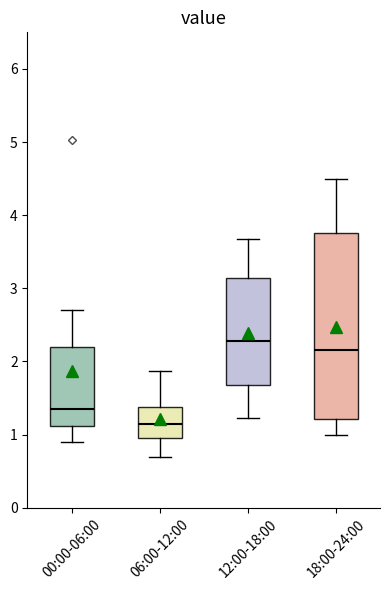

Which box has the lowest median line?

06:00-12:00